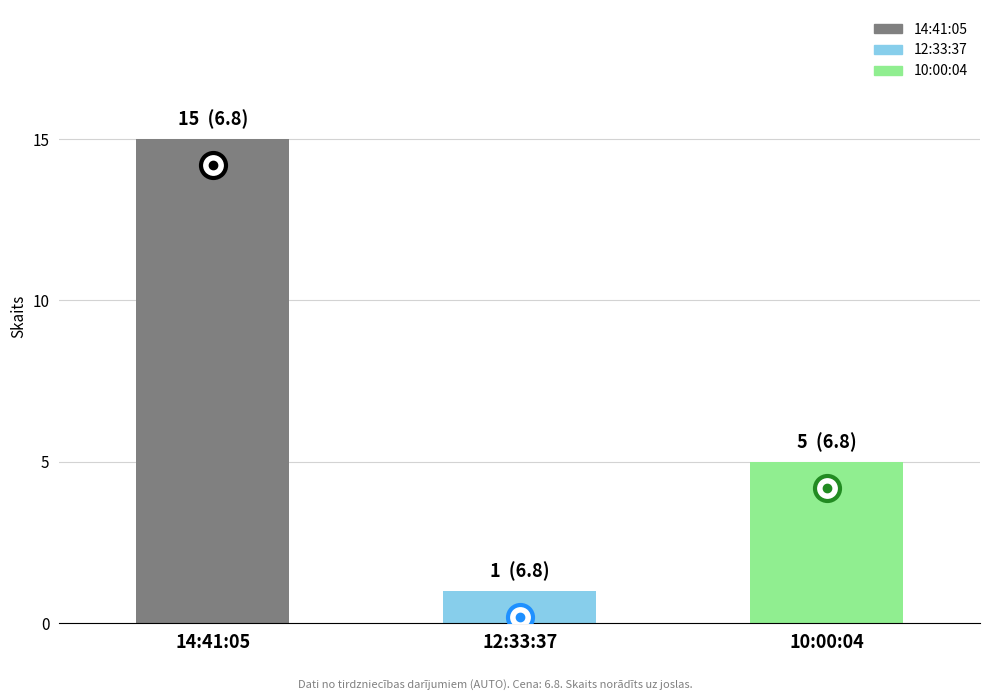

Does the chart contain stacked bars?

No